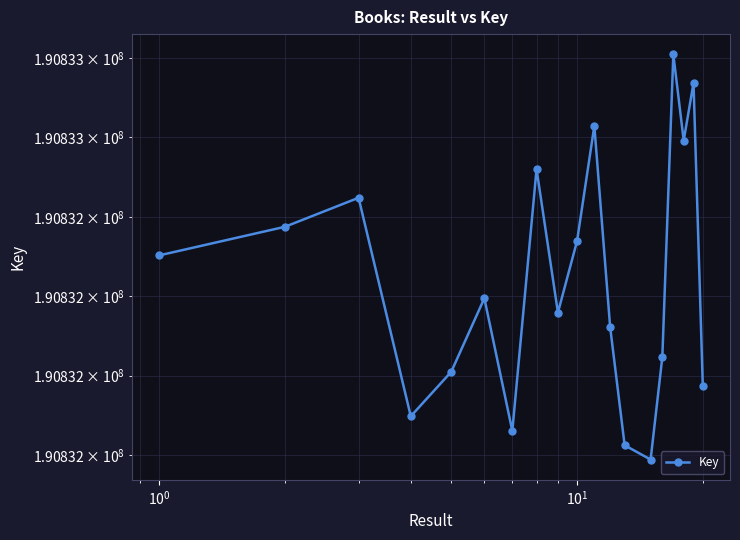

How many points are lower than both their immediate neighbors (excluding endpoints)?

5